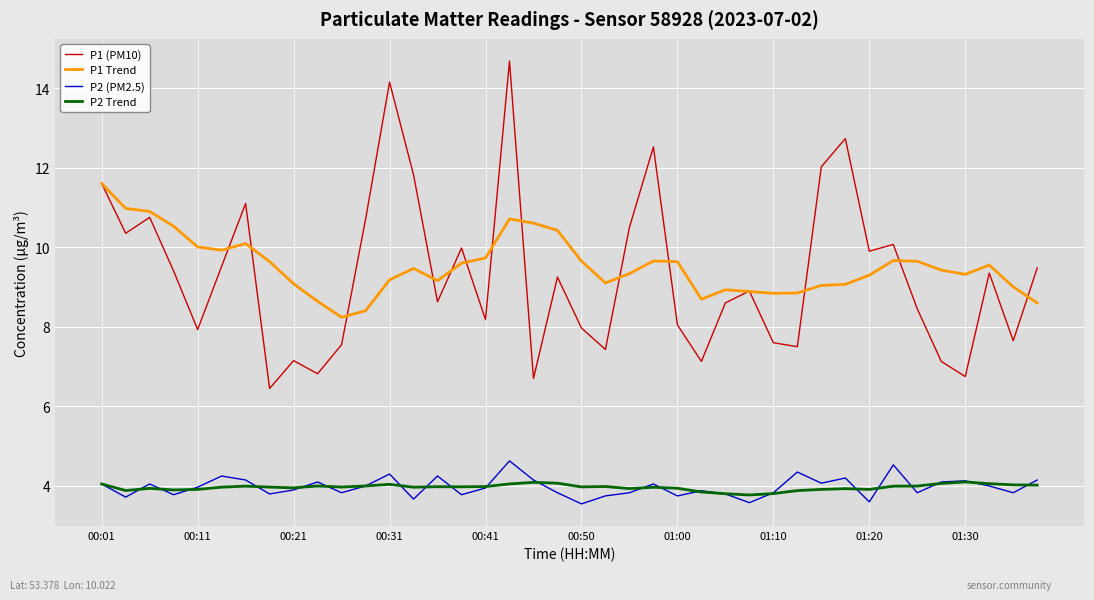

List the series in order of their peak value, highest first.

P1 (PM10), P1 Trend, P2 (PM2.5), P2 Trend